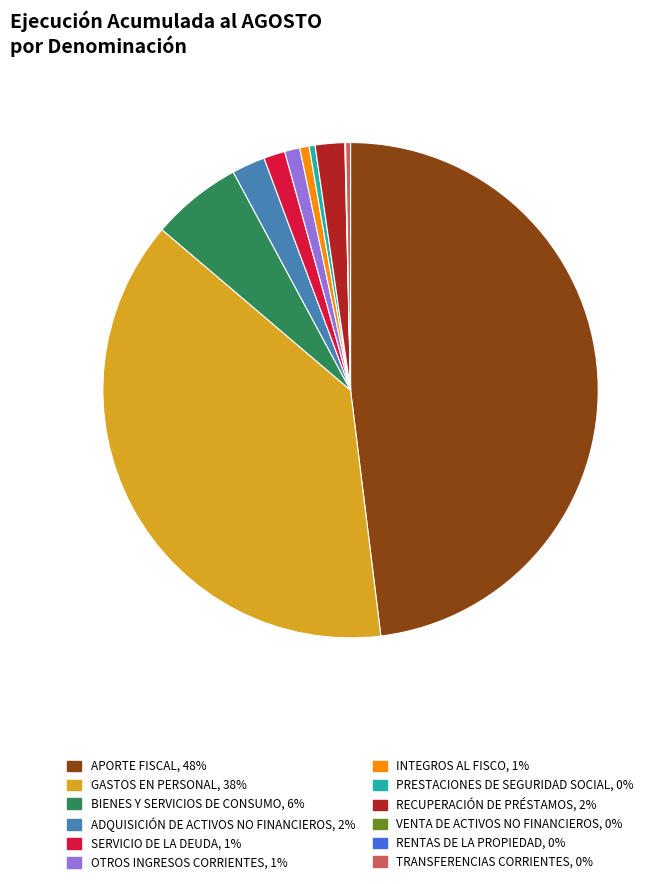

What is the largest slice in the pie chart?

APORTE FISCAL